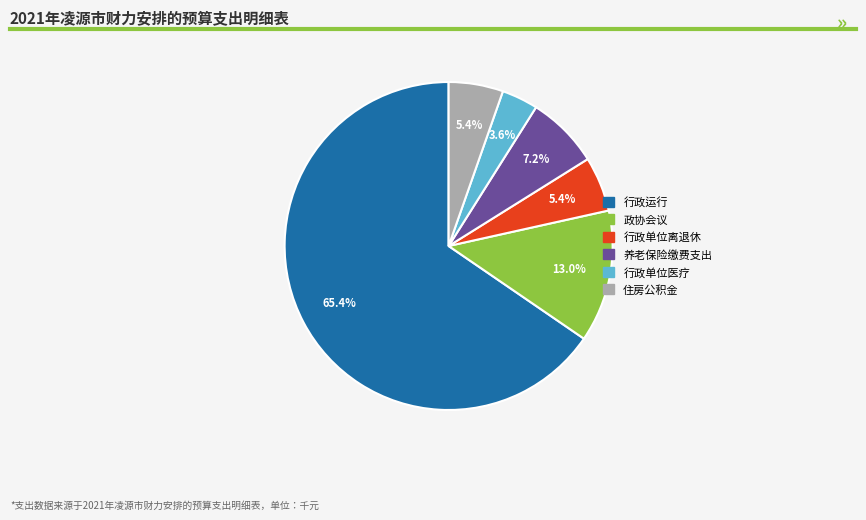

Is there a majority slice in this chart?

Yes